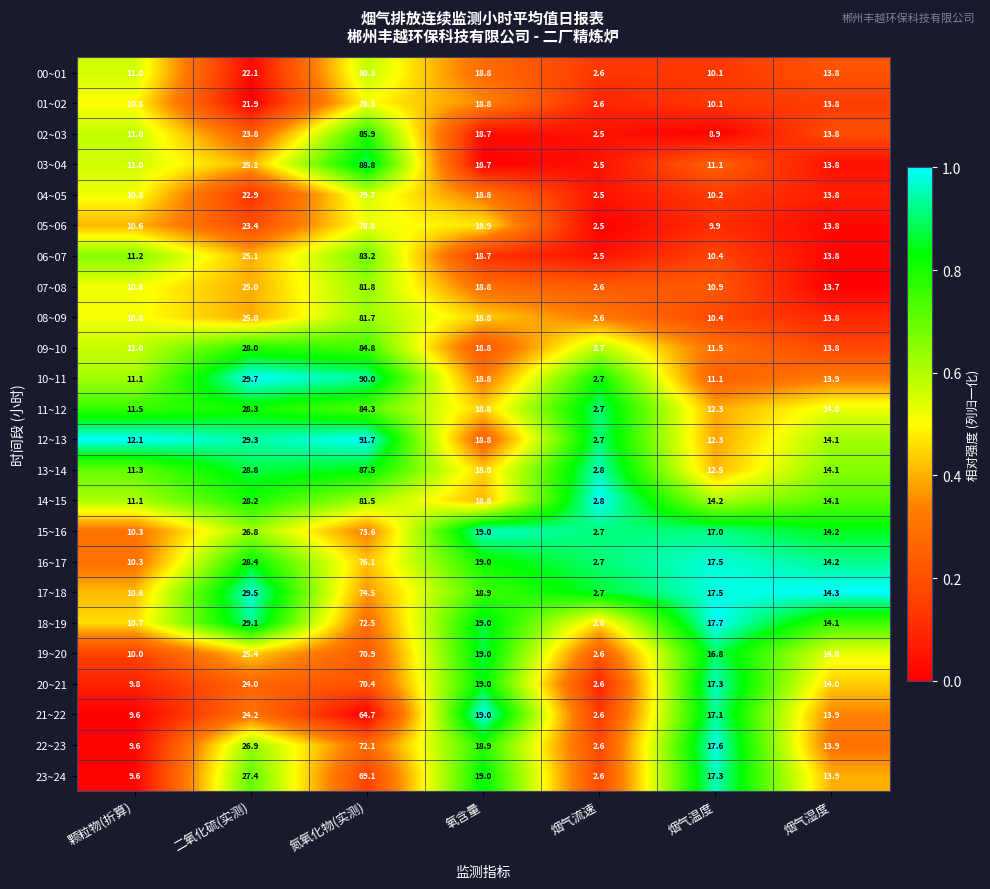

The value of 00~01 at 烟气流速 is 2.6. True or false?

True